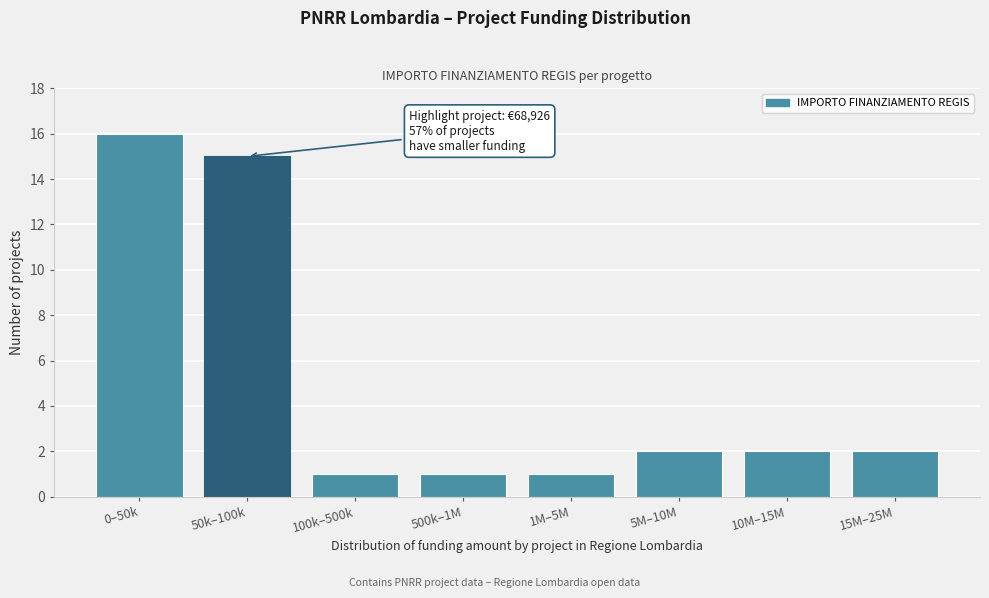

Reading left to right, extract all data points from this chart.

16	15	1	1	1	2	2	2